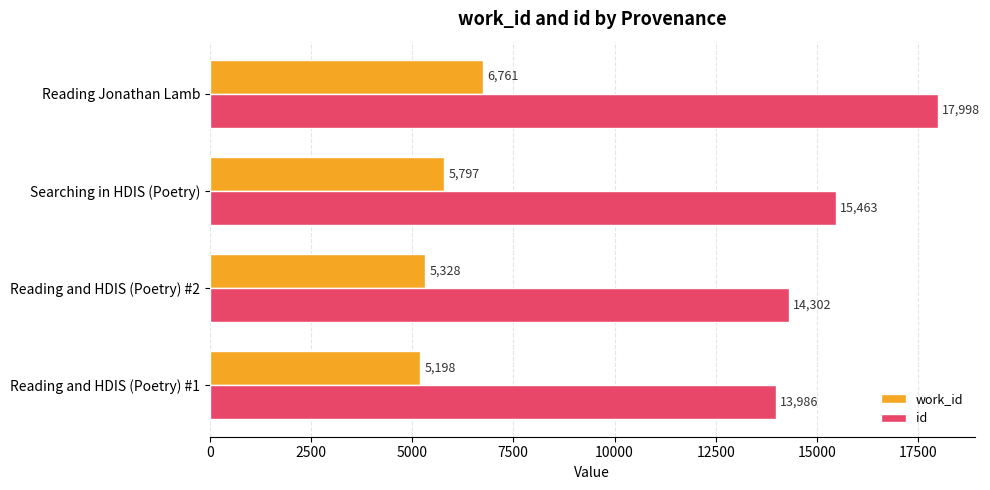

What is the approximate value of work_id at Searching in HDIS (Poetry), to the nearest 50?

5800